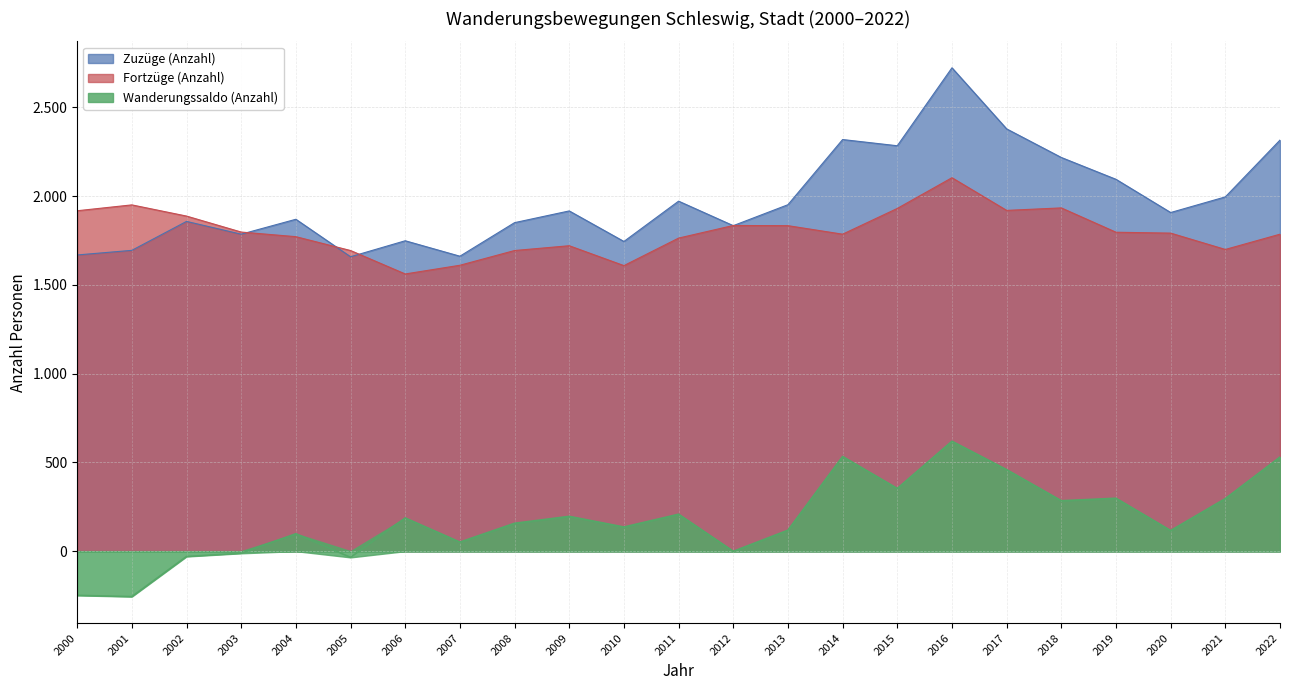

Is it true that Fortzüge (Anzahl) equals 2817 at 2022?

False